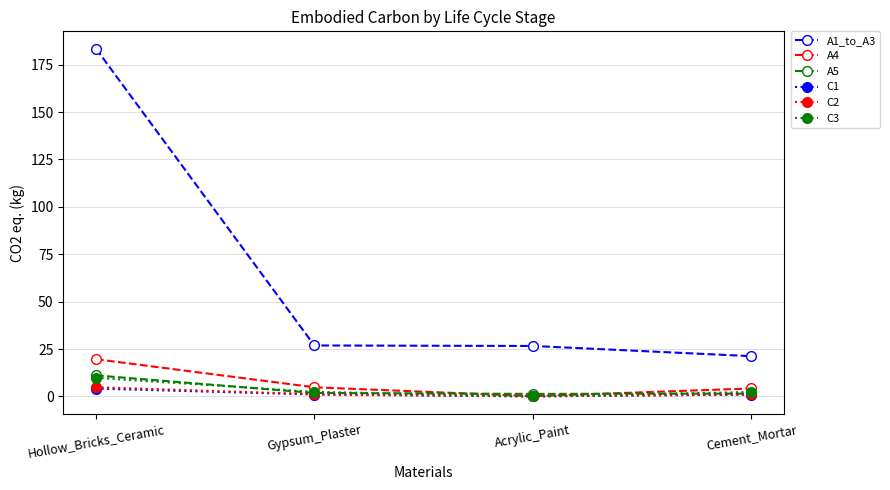

True or false: C1 and A1_to_A3 cross at least once.

False